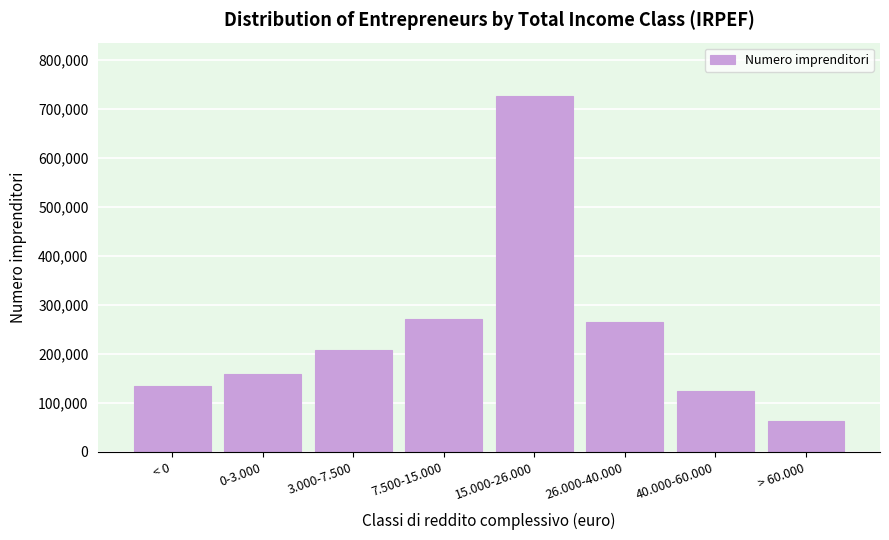

Reading left to right, list all the values displayed in this chart.

< 0=134508	0-3.000=158556	3.000-7.500=208790	7.500-15.000=270919	15.000-26.000=725949	26.000-40.000=264087	40.000-60.000=123860	> 60.000=63491